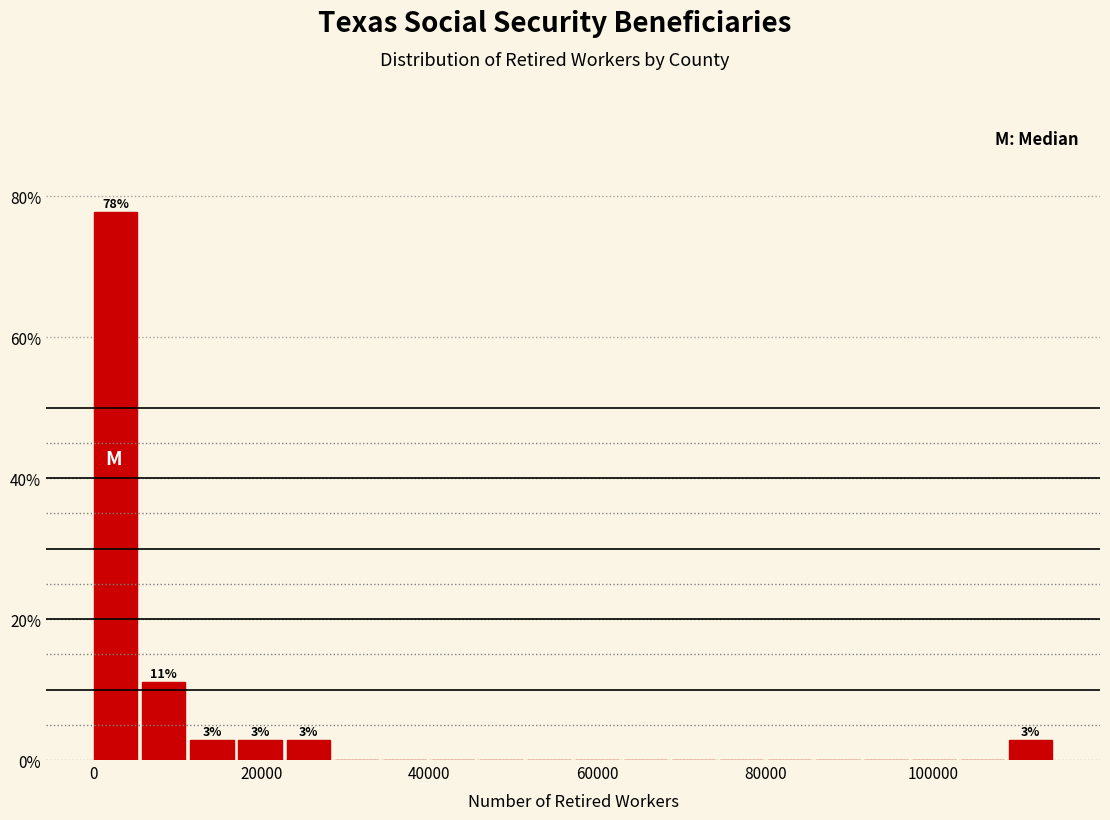

Around what value on the x-axis is the tallest bar? Give the approximate position of its centre, as read against the axis.

2000